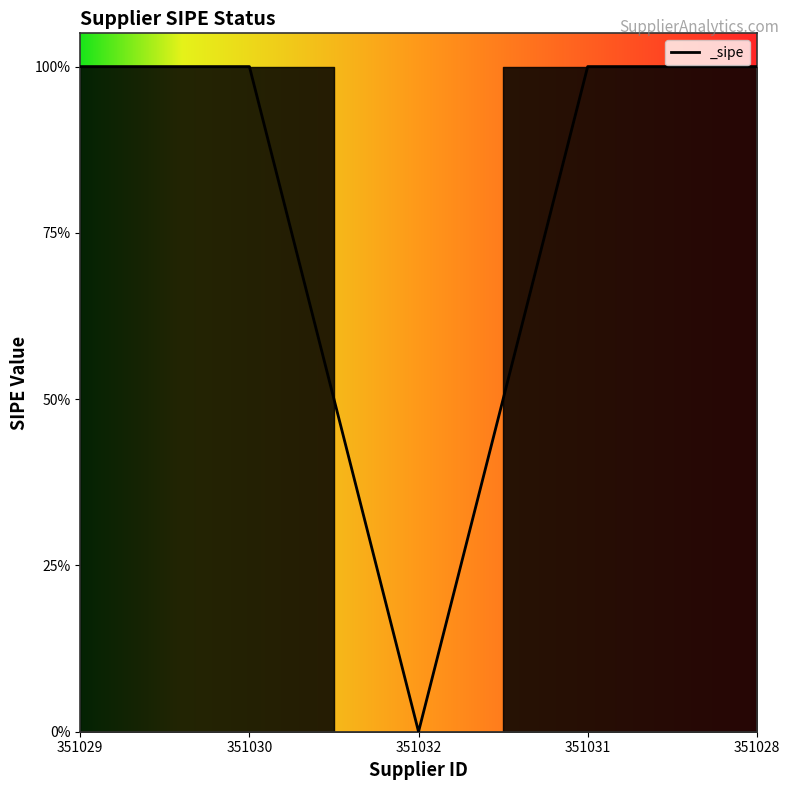

Rank the categories by value from highest to lowest.

351029, 351030, 351031, 351028, 351032